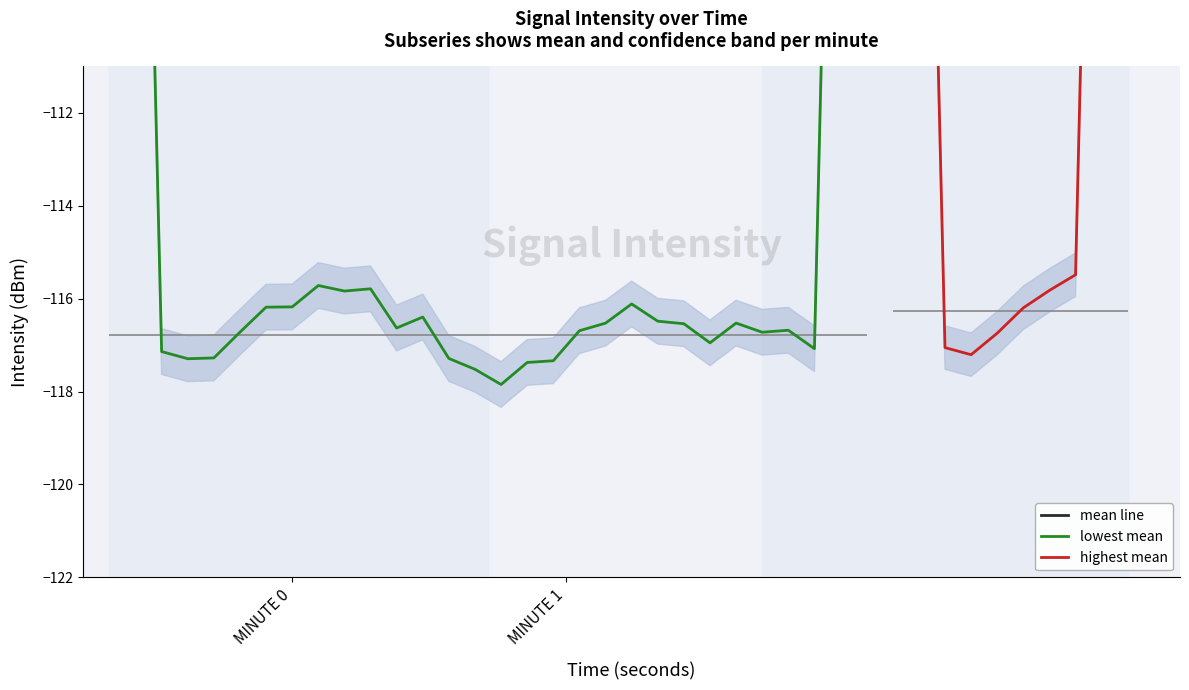

How many interior local valleys (lower than both neighbors) does the data have?

7